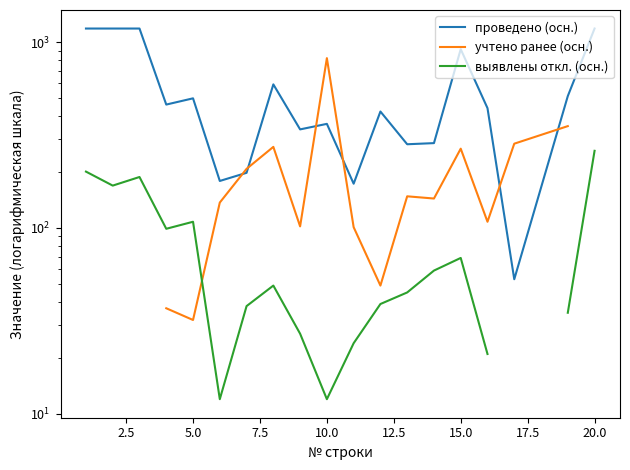

What are all the series names shown in the legend?

проведено (осн.), учтено ранее (осн.), выявлены откл. (осн.)